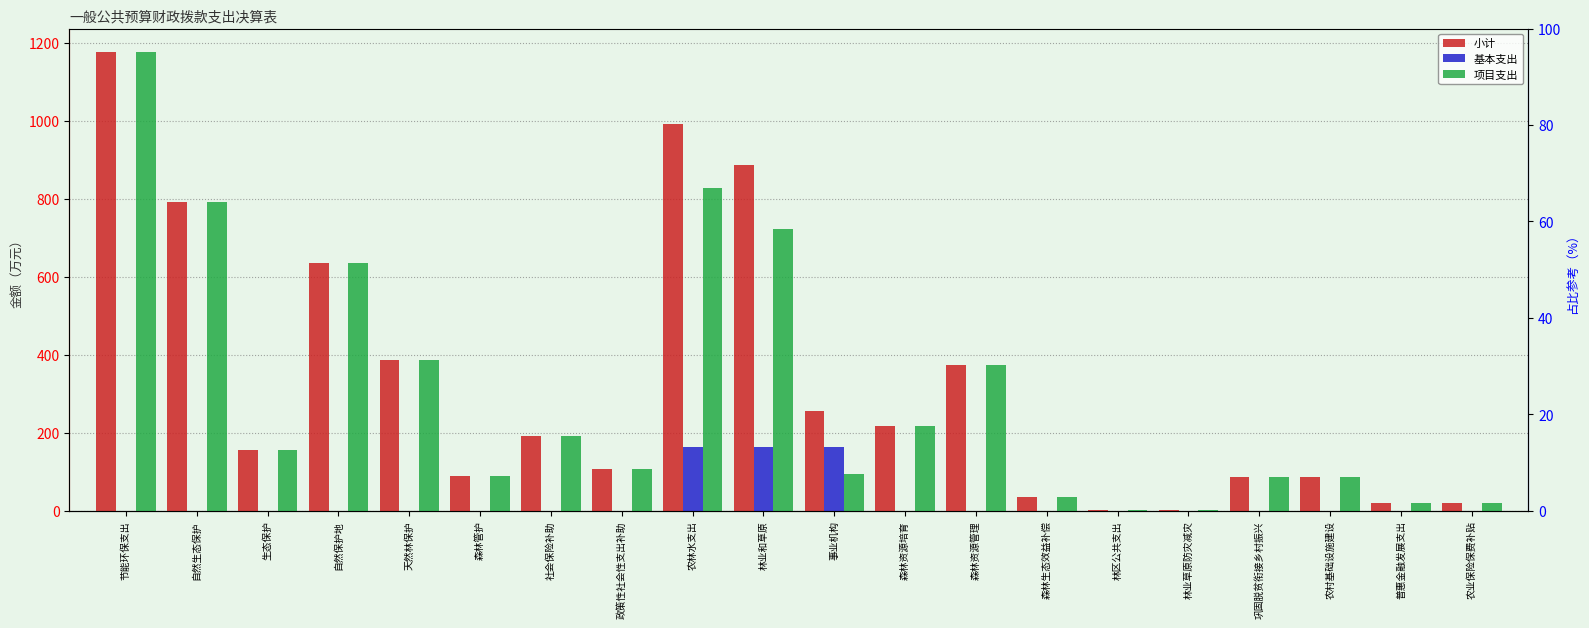

What are all the series names shown in the legend?

小计, 基本支出, 项目支出